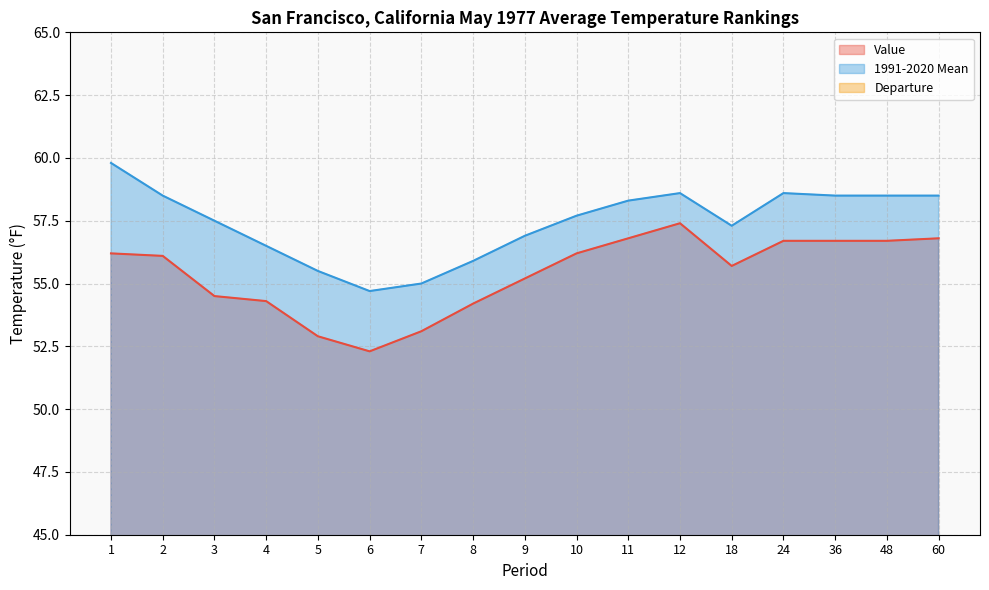

What is the highest value of the 1991-2020 Mean series?

59.8